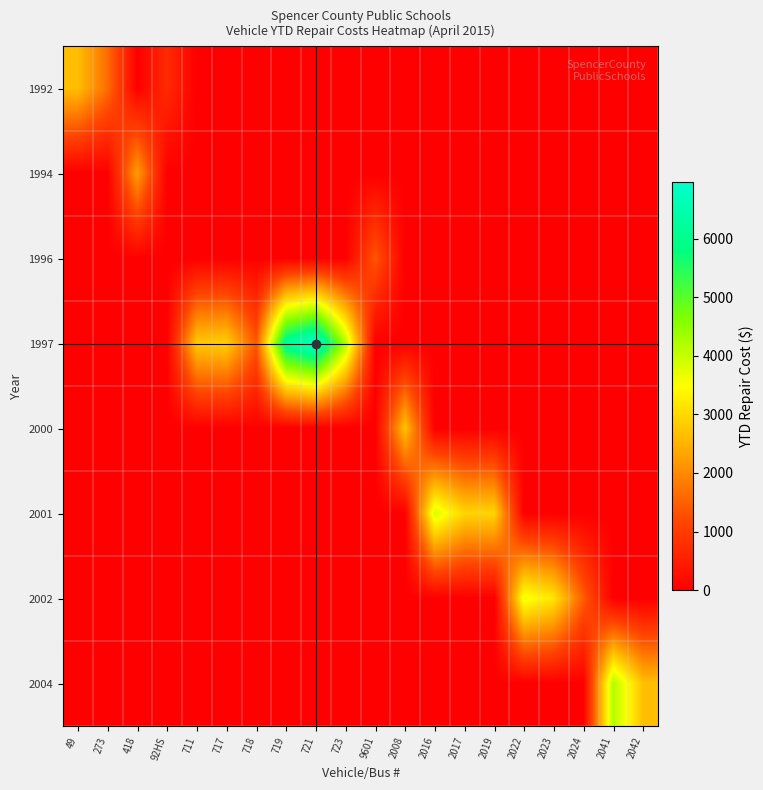

At which category is the sum across all series the highest?

721